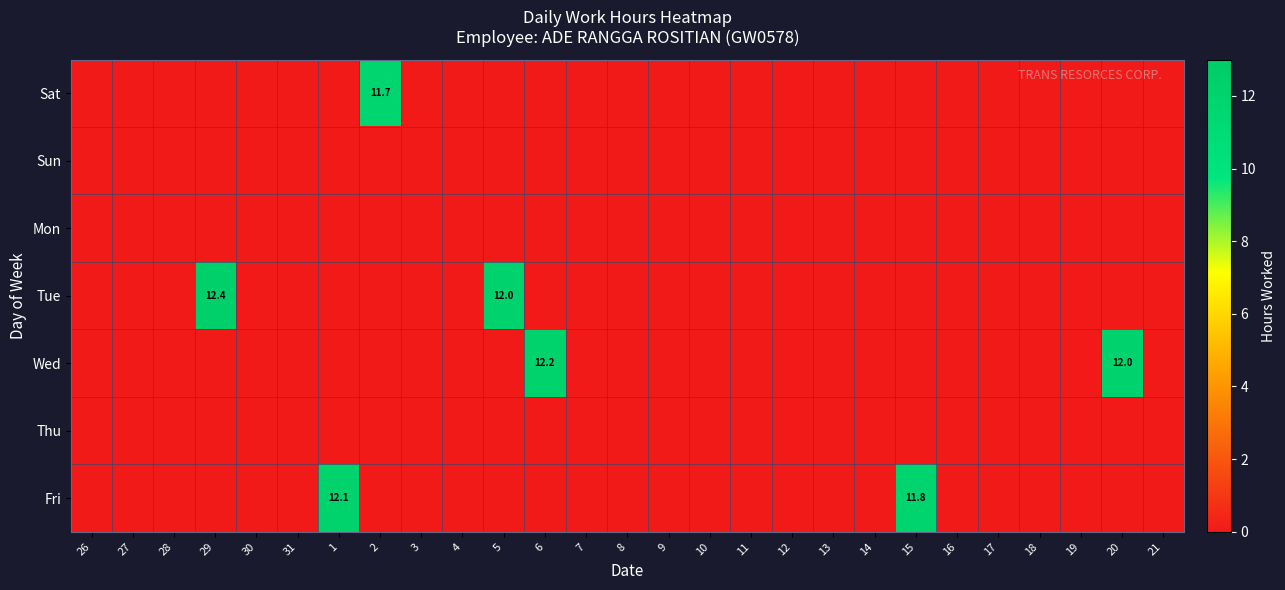

At which label is Sat closest to 5?

26